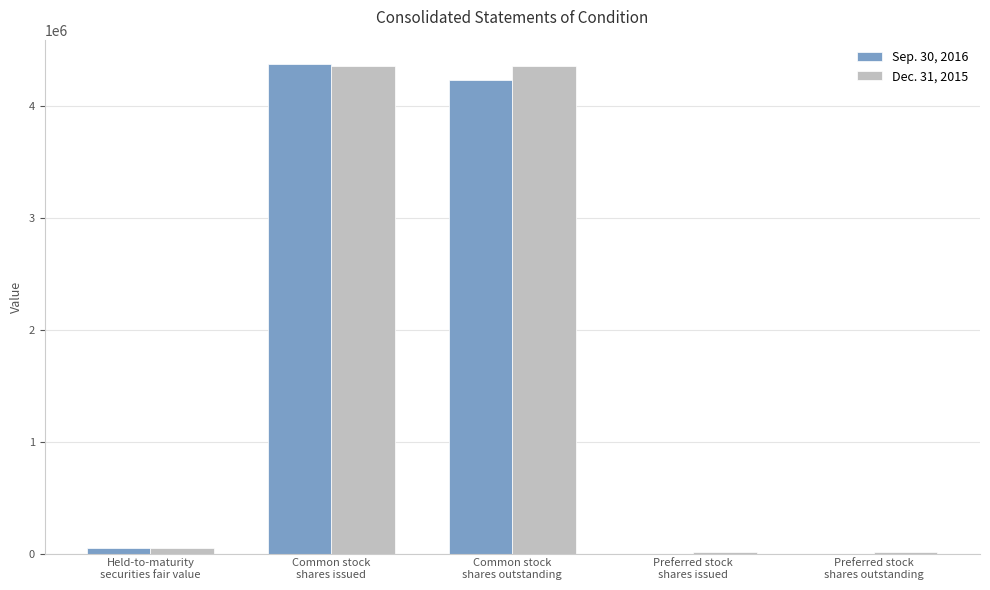

What are all the series names shown in the legend?

Sep. 30, 2016, Dec. 31, 2015